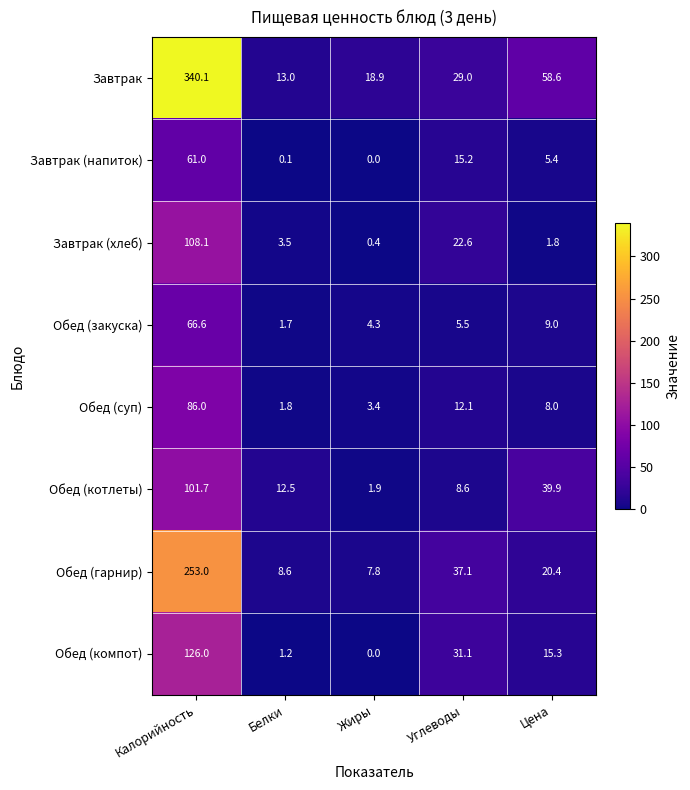

At which category does the chart reach its minimum across all series?

Жиры